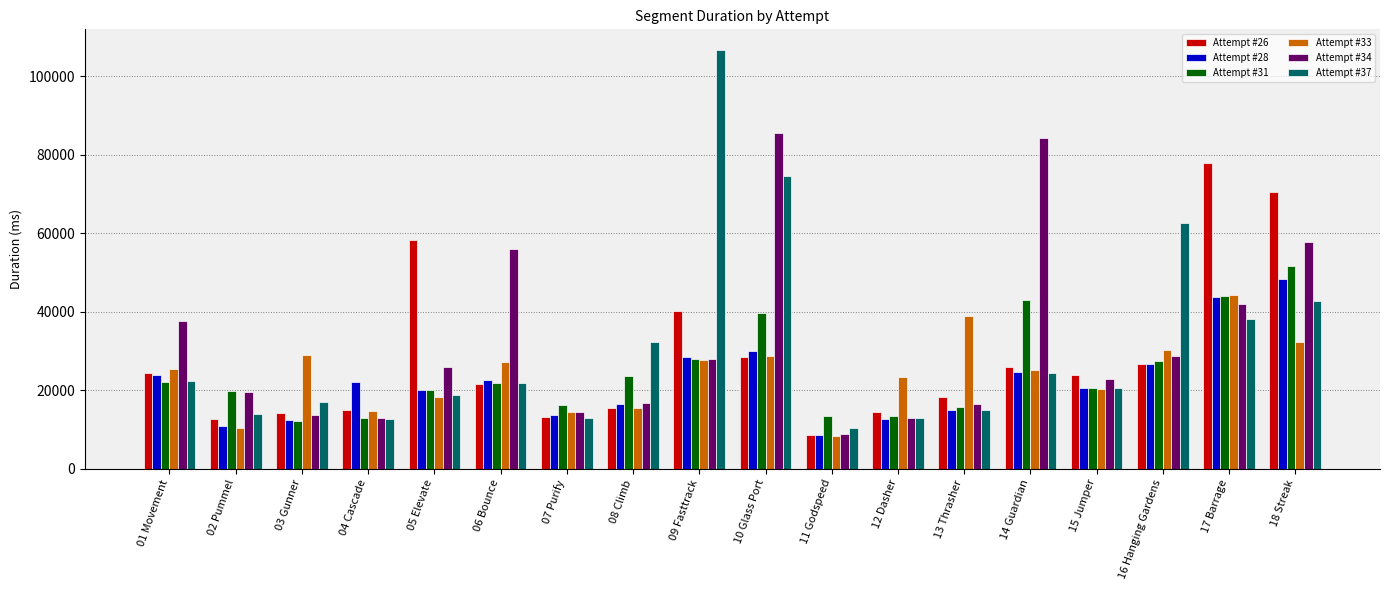

At which label is Attempt #37 closest to 58478?

16 Hanging Gardens